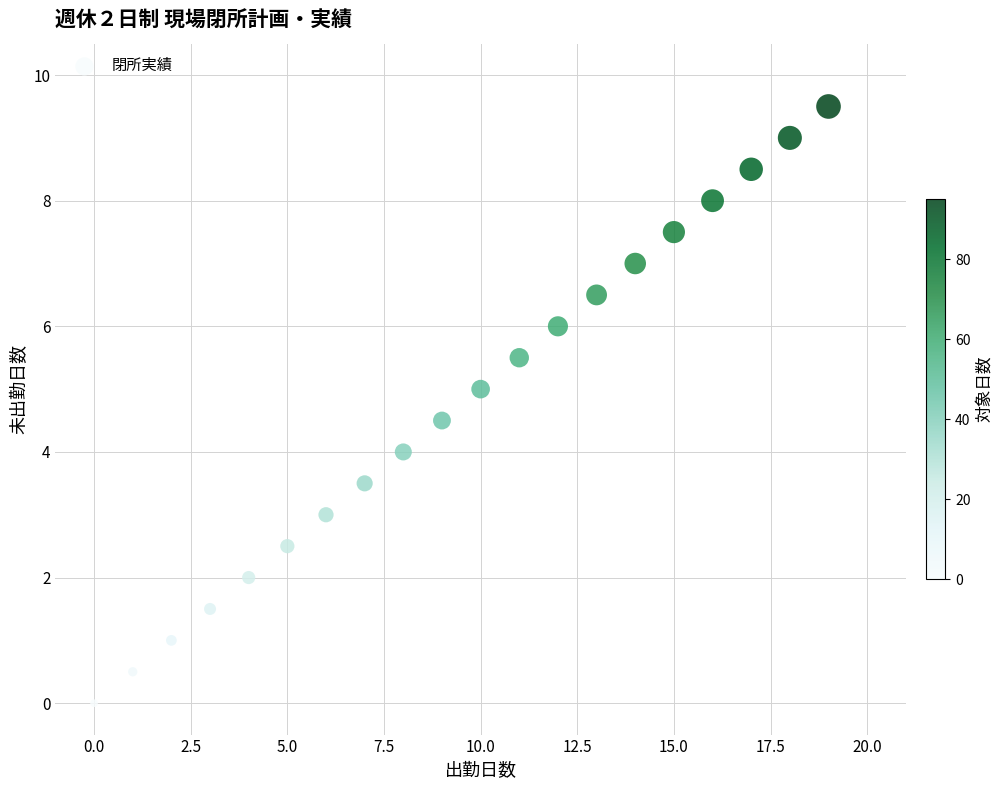

What is the range of Y values (max minus min)?

9.5